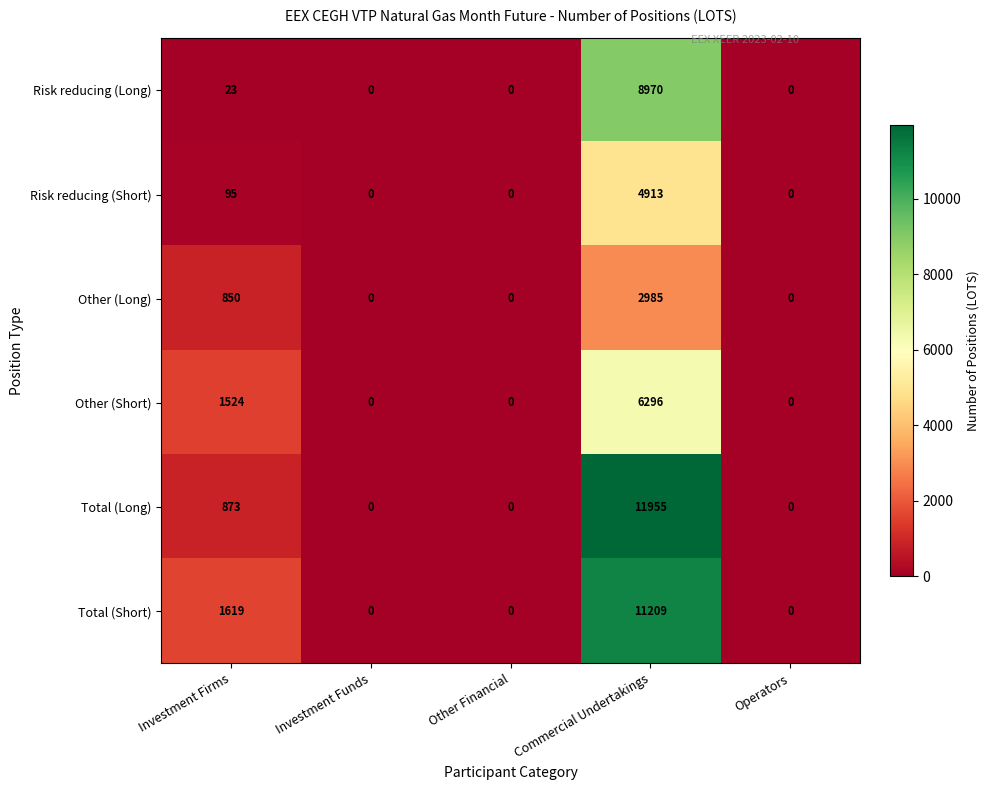

What is the average value of the Risk reducing (Short) series?

1002